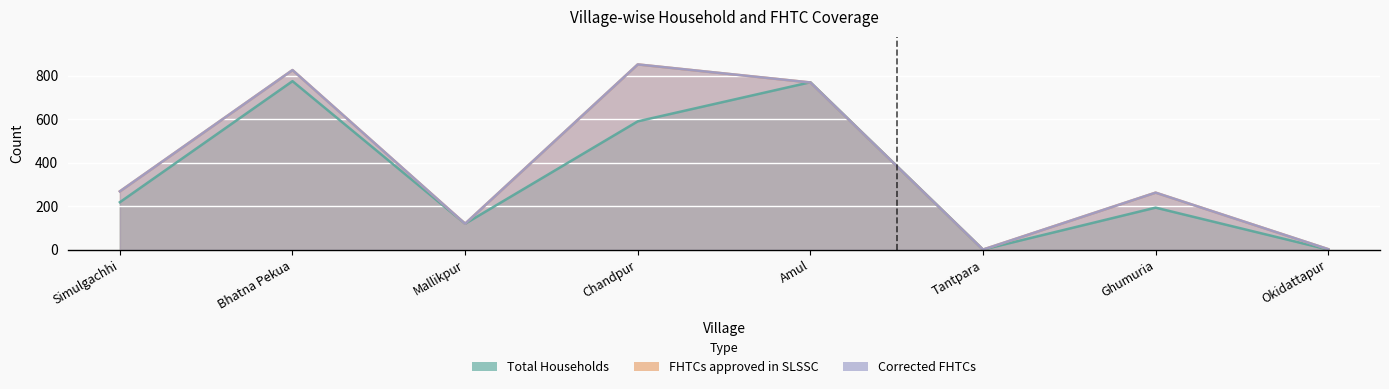

True or false: Corrected FHTCs has a value of 3 at Okidattapur.

False